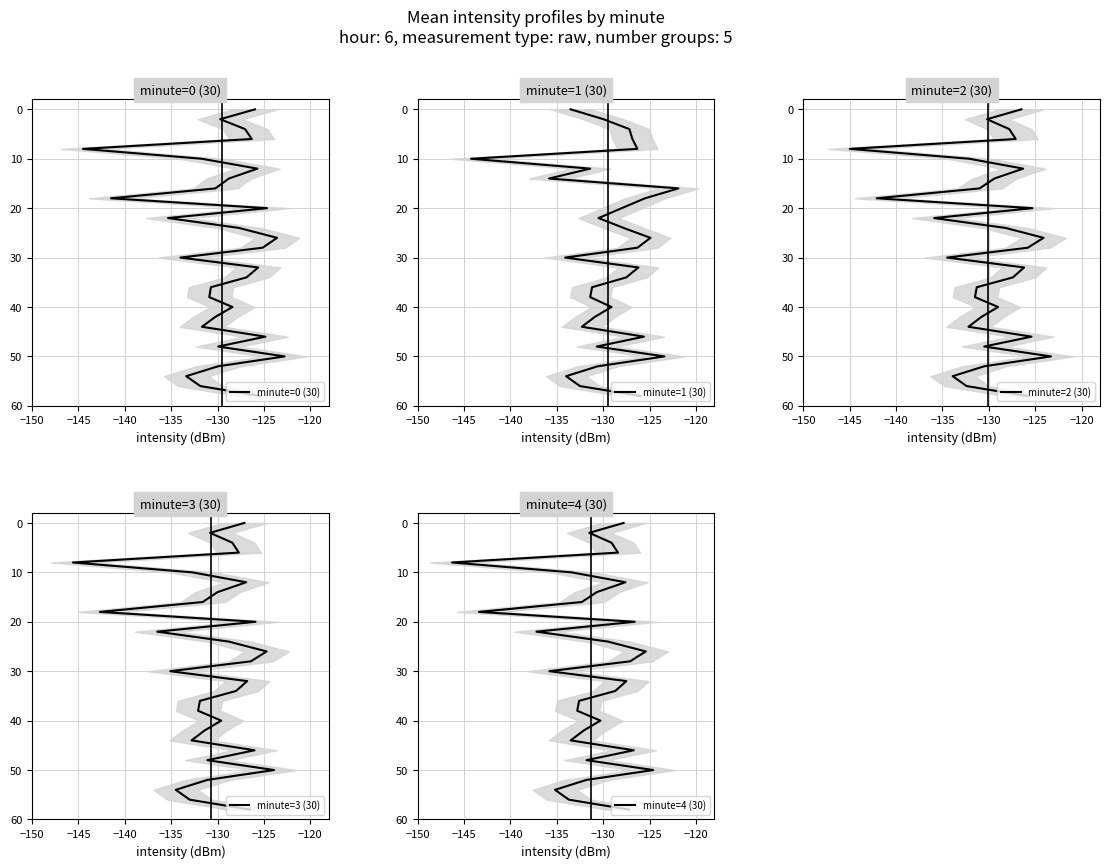

Is the value of minute=1 (30) at 27 greater than the value of minute=4 (30) at 19?

Yes